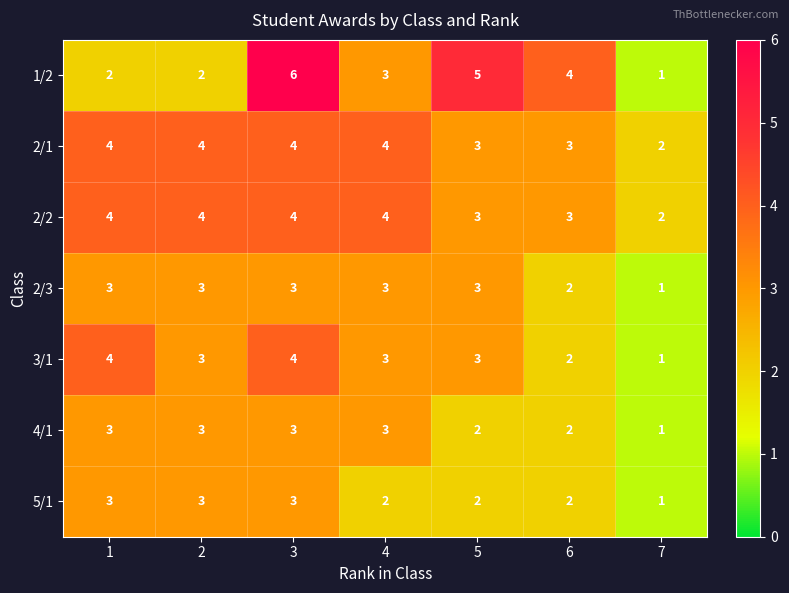

Which series has the widest spread of values?

1/2